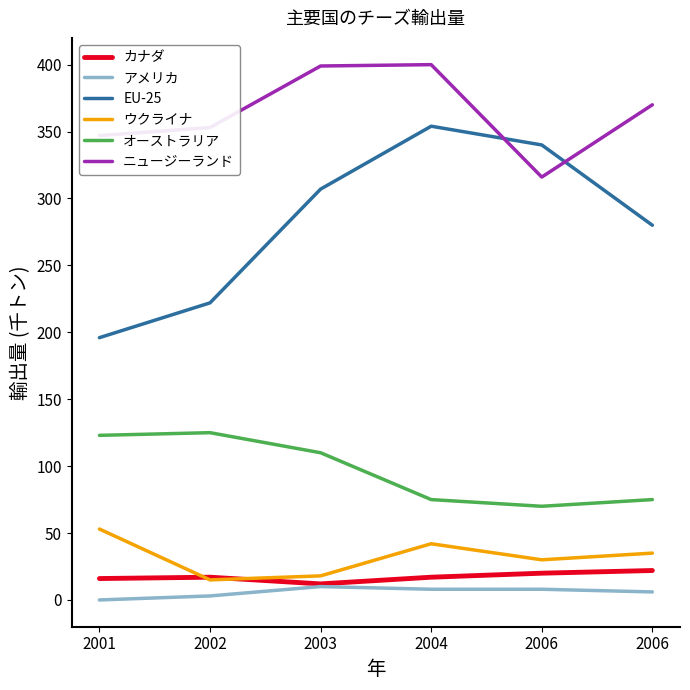

At which label does ウクライナ first exceed 35?

2001